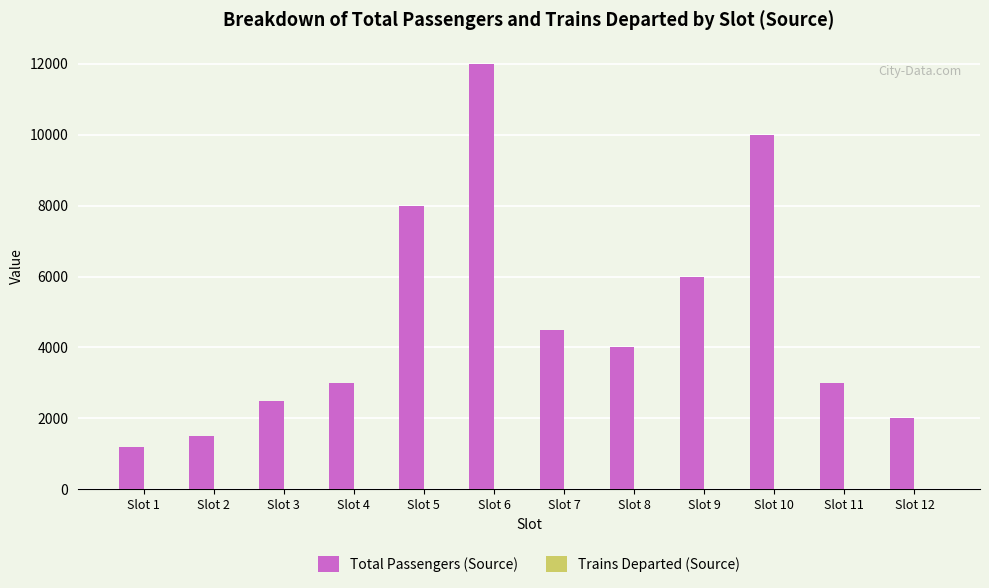

What is the maximum value for Total Passengers (Source)?

12000